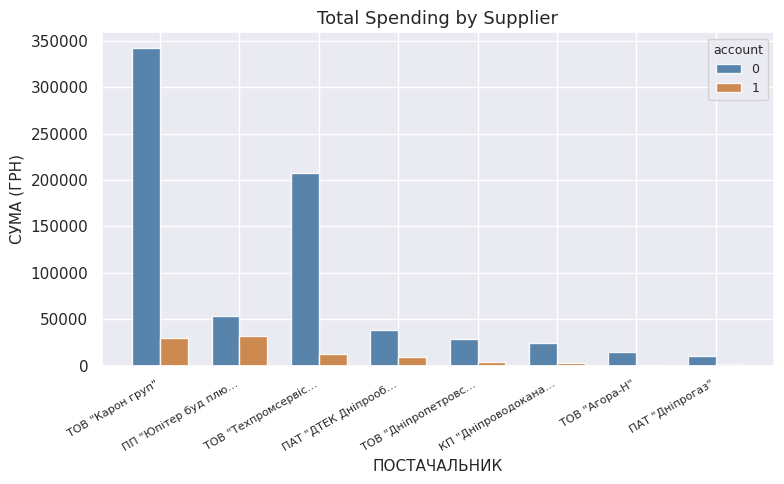

What is the minimum value for 0?

10587.1